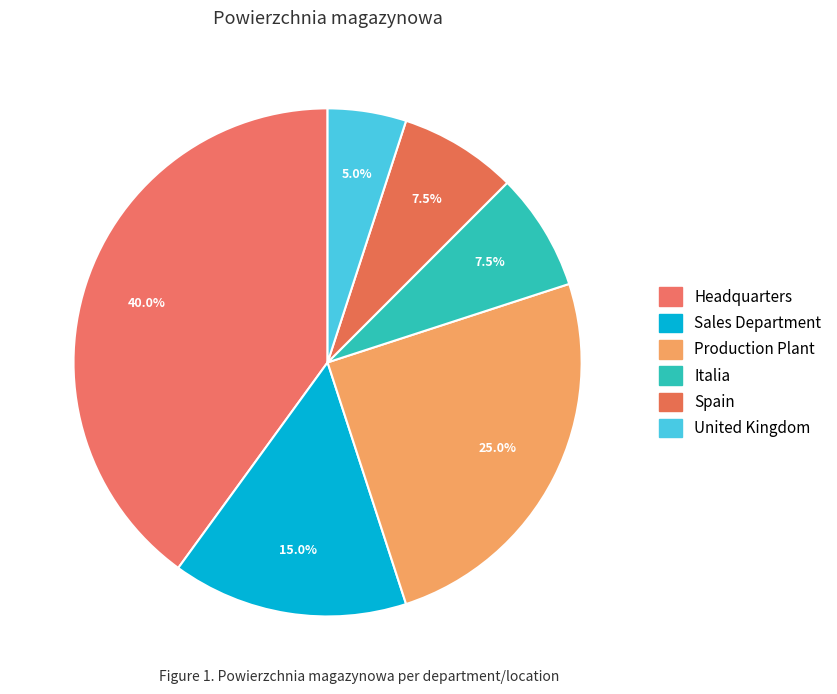

How many segments does this pie chart have?

6